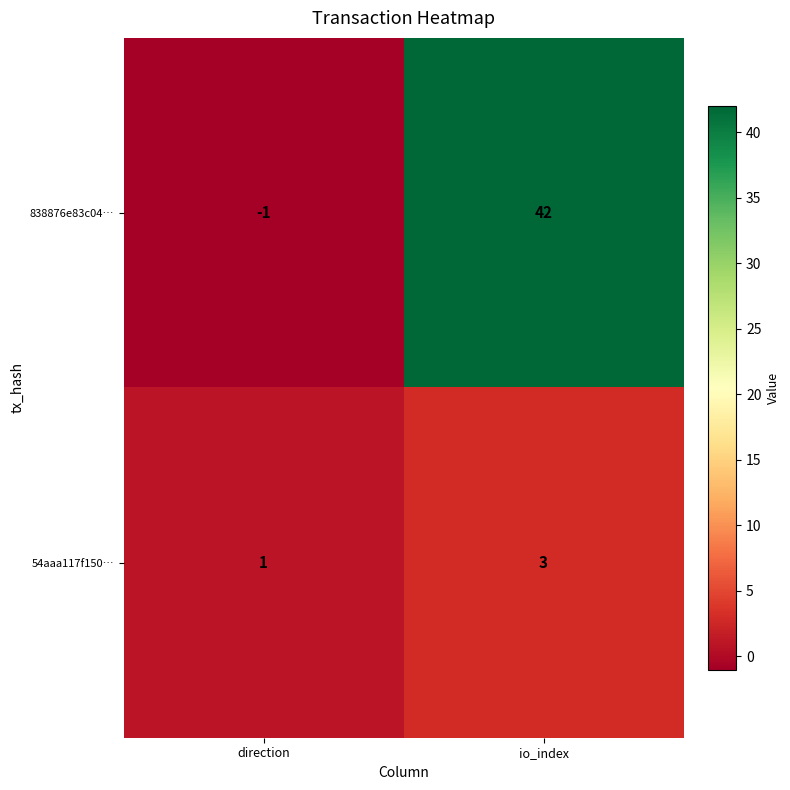

List the series in order of their overall mean, lowest first.

54aaa117f150…, 838876e83c04…